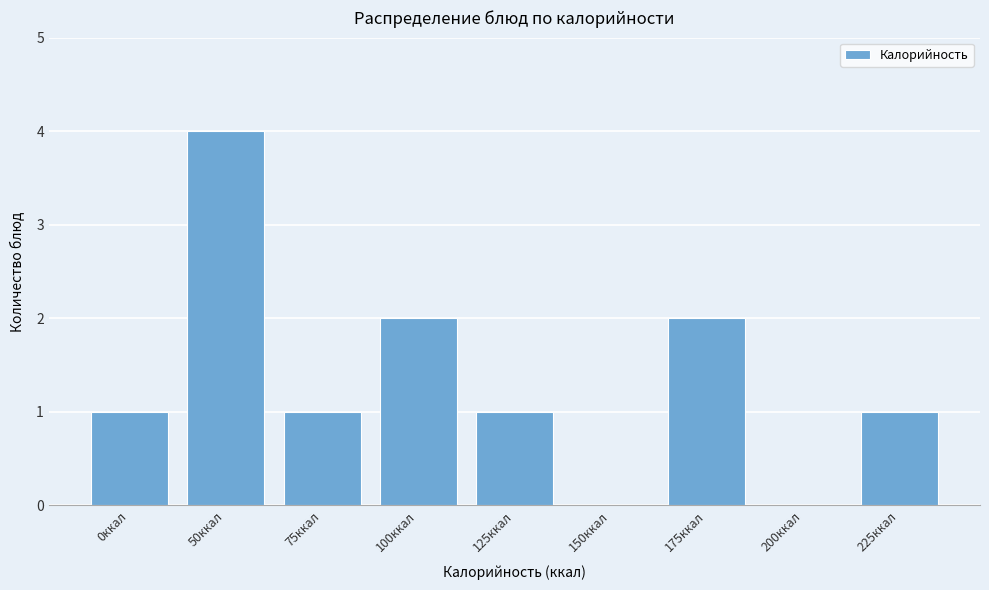

Reading left to right, list all the values displayed in this chart.

0ккал=1	50ккал=4	75ккал=1	100ккал=2	125ккал=1	150ккал=0	175ккал=2	200ккал=0	225ккал=1